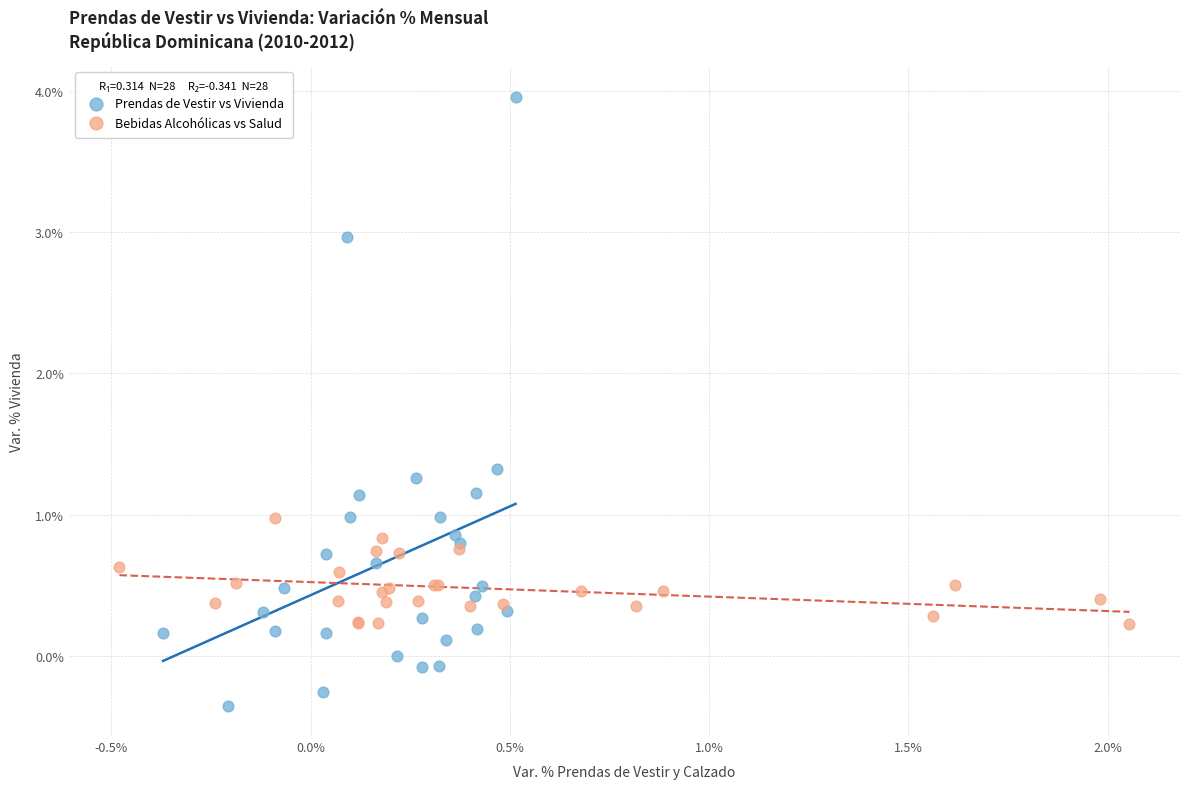

Which series reaches the minimum Y coordinate?

Prendas de Vestir vs Vivienda